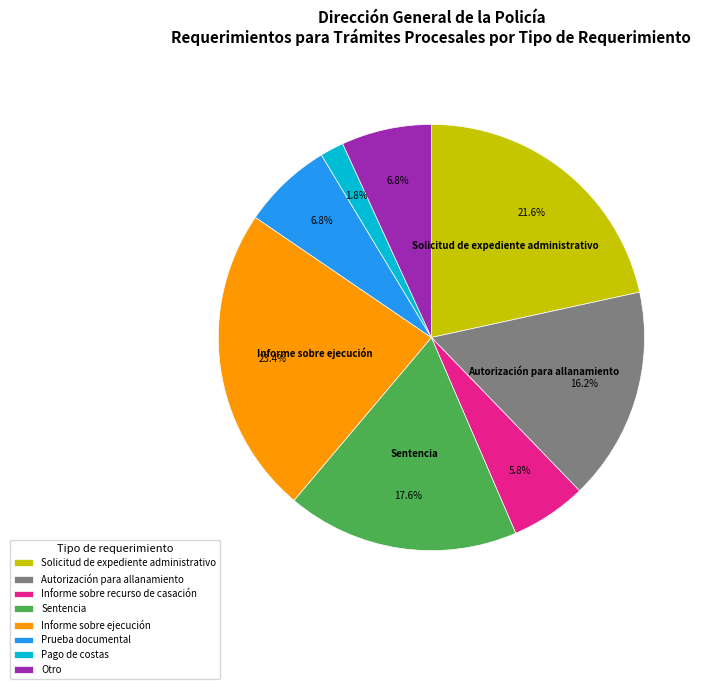

Is there any slice that represents more than half of the pie?

No